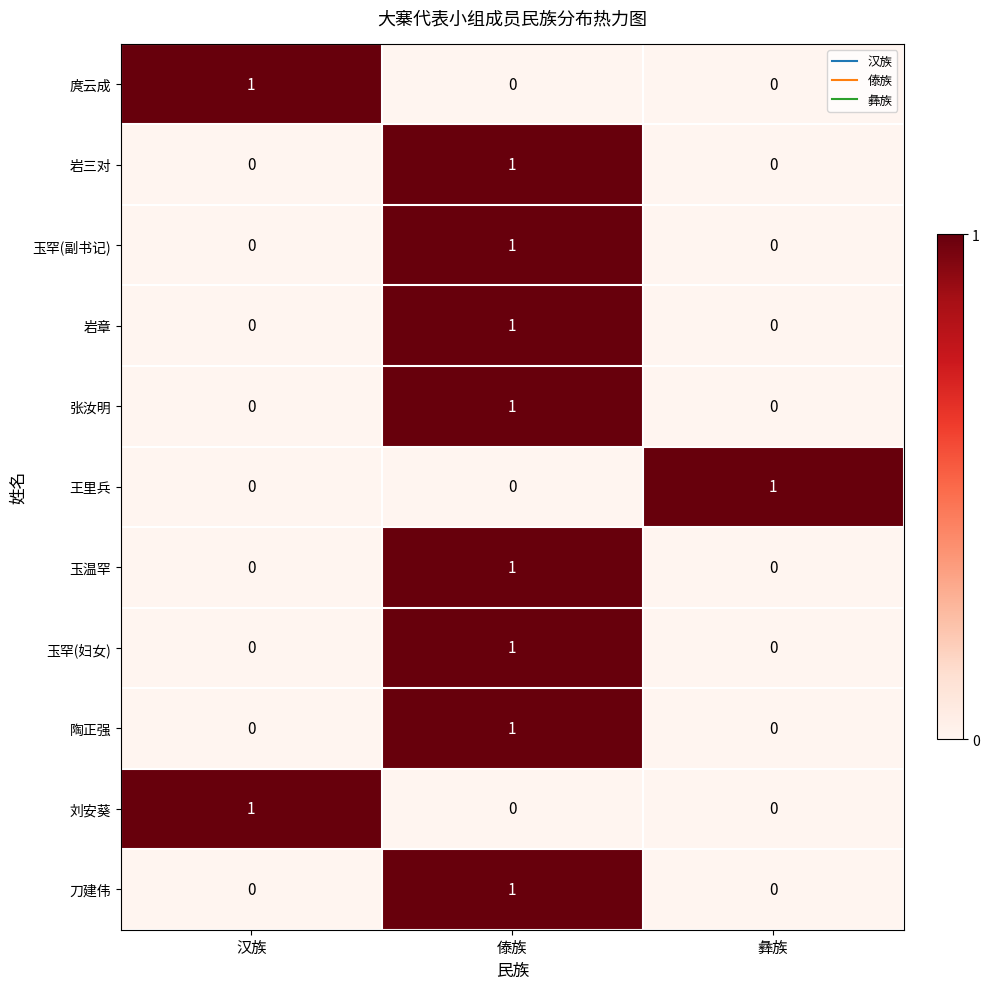

At which category is the sum across all series the highest?

傣族